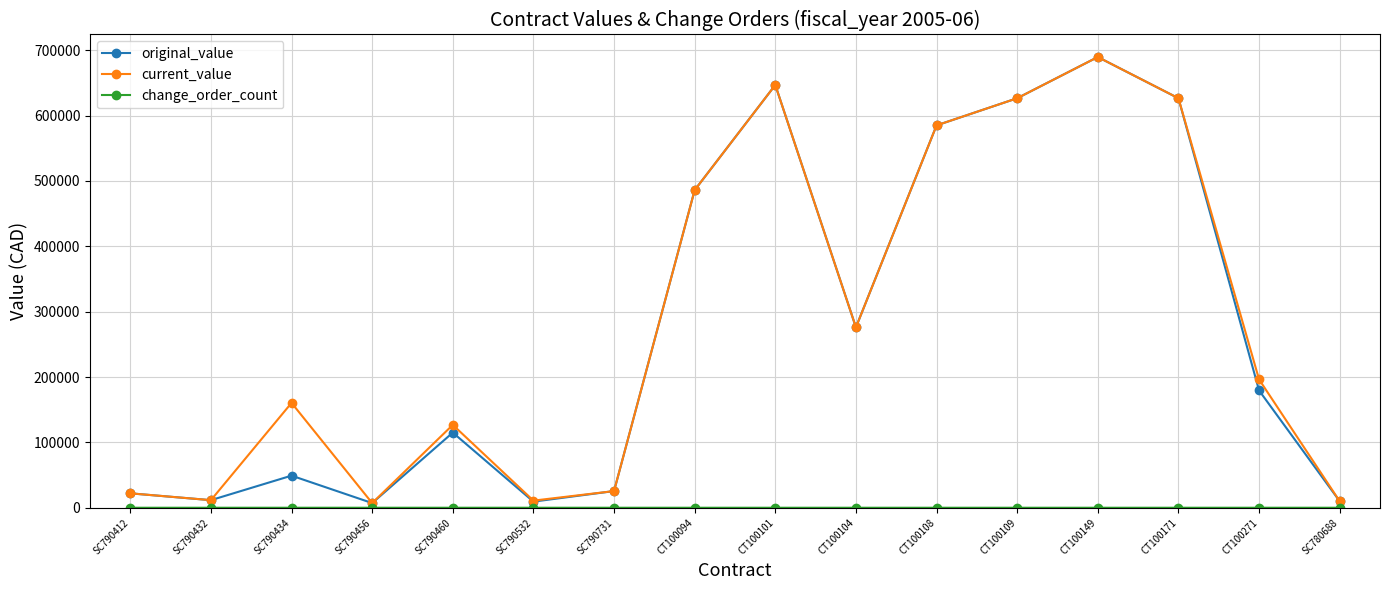

How many interior local peaks does the original_value series have?

4